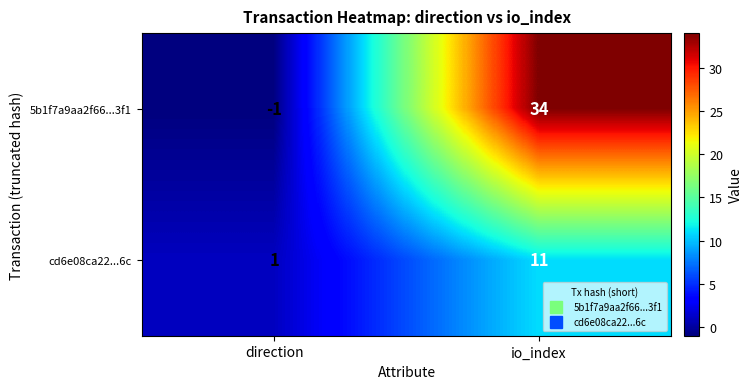

Reading right to left, what are all the values shown in this chart?

5b1f7a9aa2f66...3f1: io_index=34	direction=-1
cd6e08ca22...6c: io_index=11	direction=1